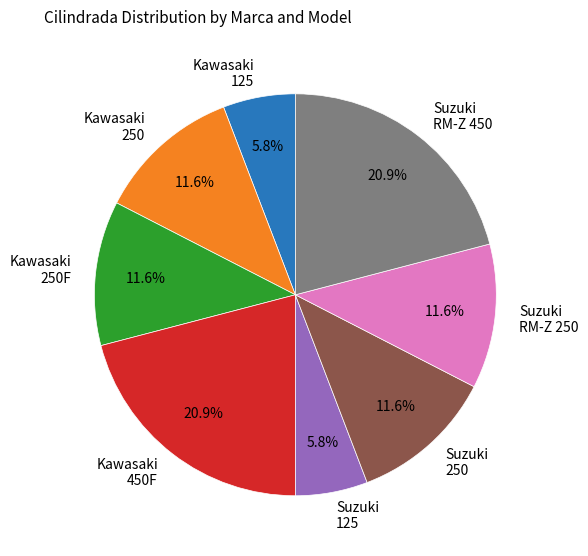

Combined, do Suzuki RM-Z 450 and Suzuki 250 account for over 50%?

No